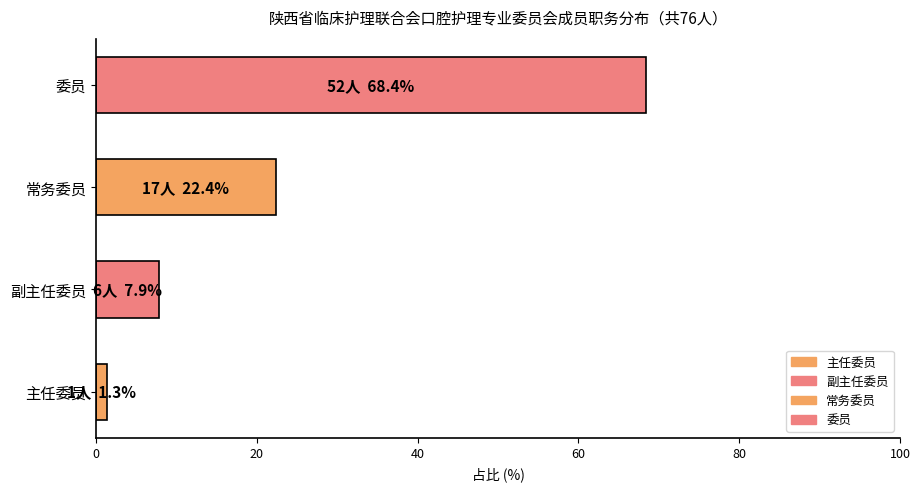

The value at 副主任委员 is 7.9. True or false?

True